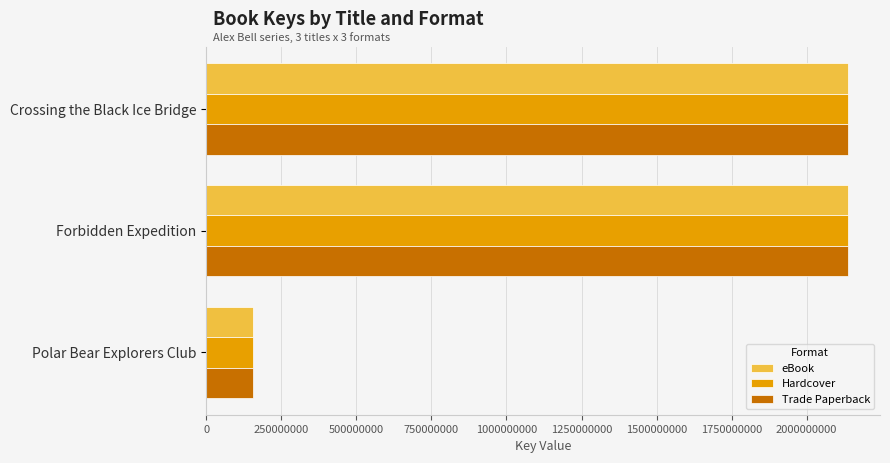

The value of Hardcover at Forbidden Expedition is 3818099756. True or false?

False